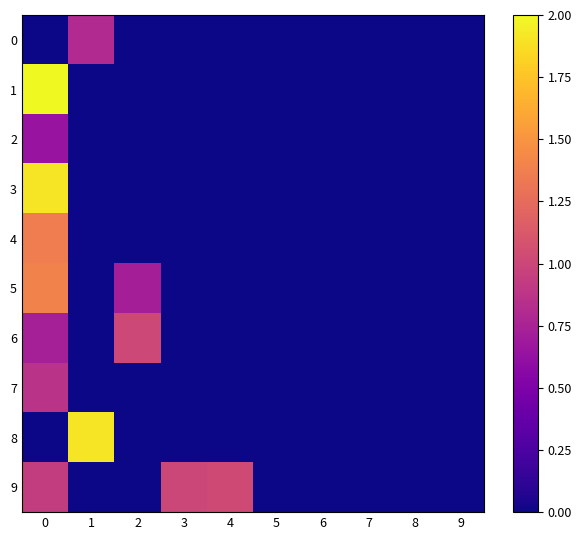

At how many categories does at least one series exceed 1?

5